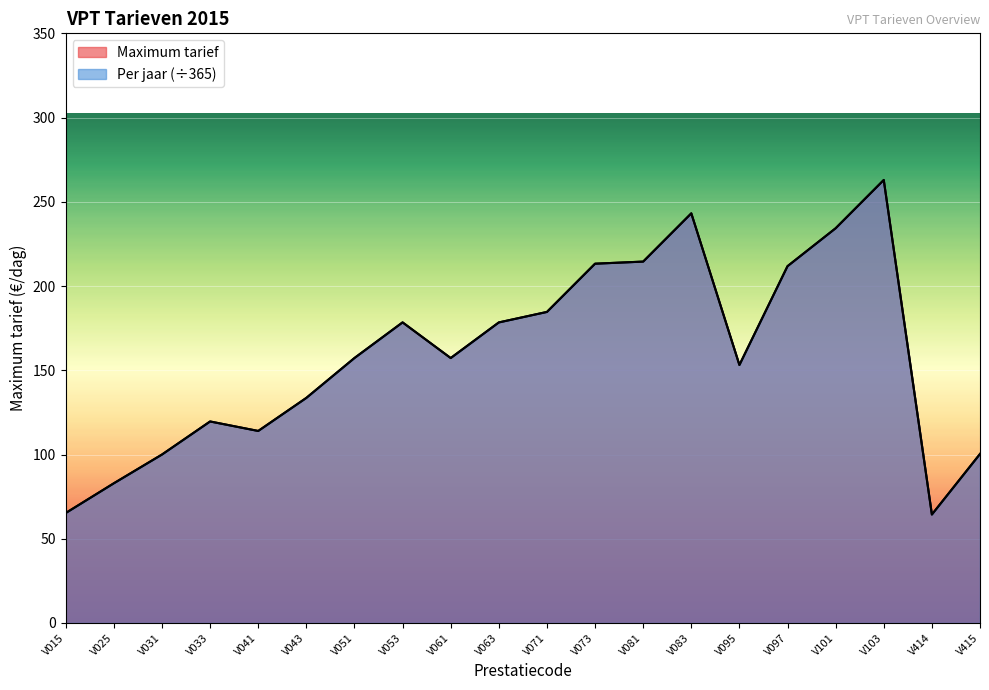

What is the sum of all Maximum tarief values?

3169.2